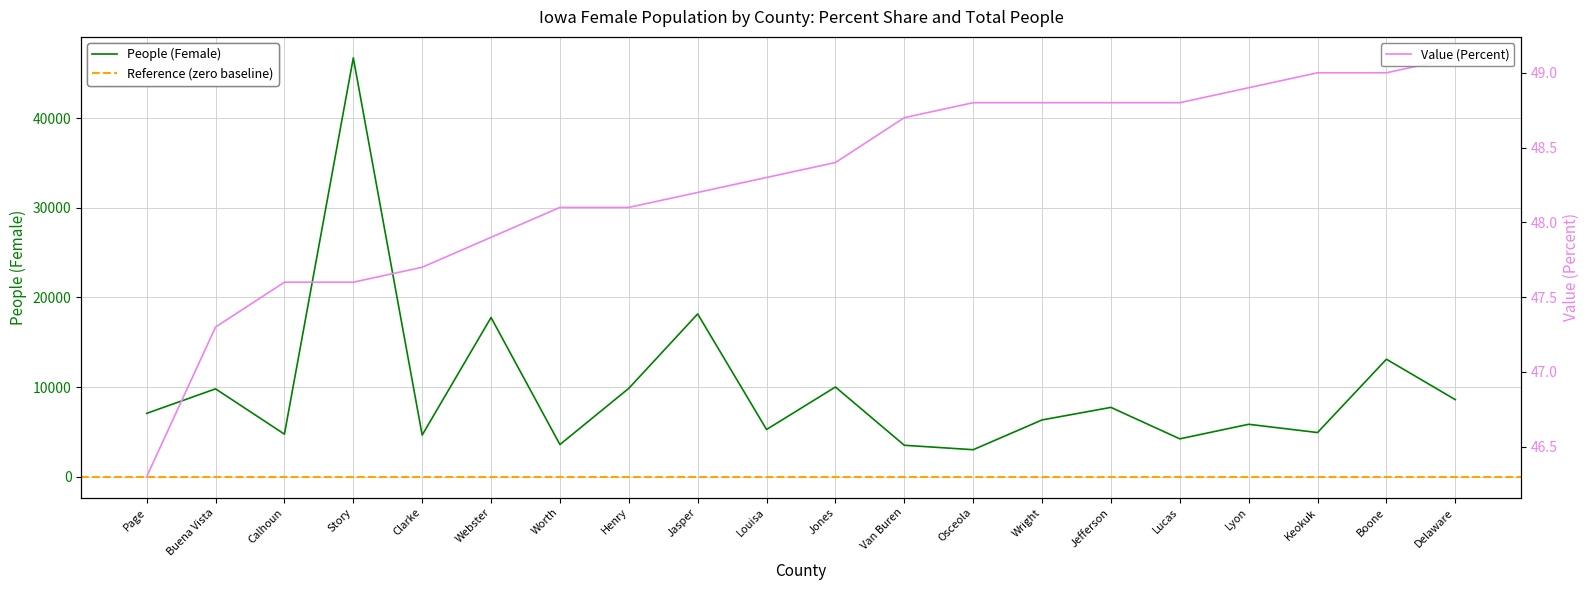

What is the sum of all Value (Percent) values?

965.4